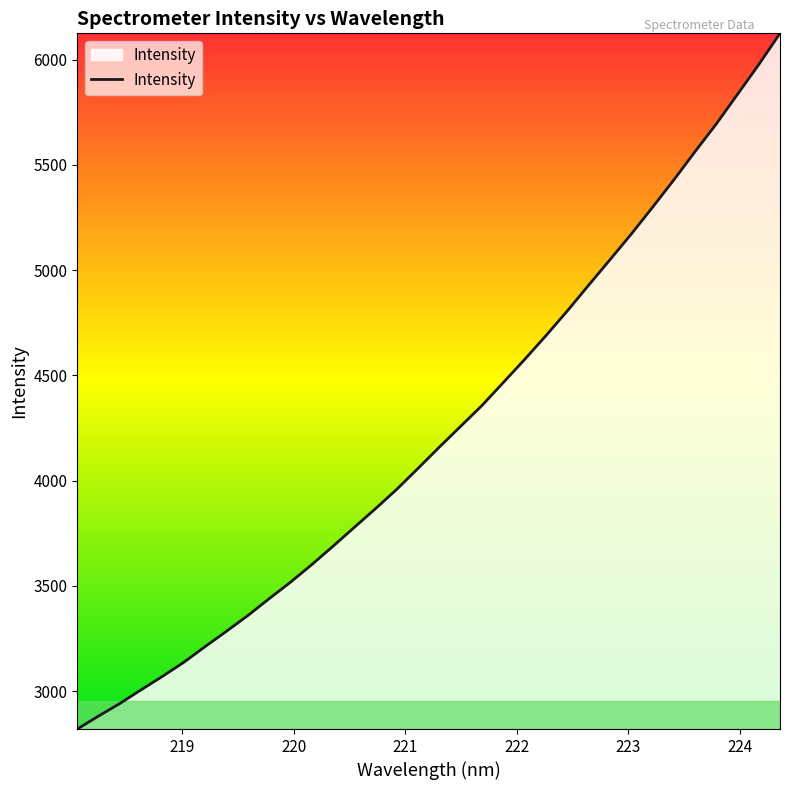

Reading right to left, extract all data points from this chart.

6125.5	5976.8	5835.4	5694.4	5562.8	5428.0	5298.1	5170.7	5048.9	4928.4	4806.2	4689.2	4576.2	4466.8	4357.8	4259.0	4160.2	4059.3	3959.5	3867.4	3778.1	3688.4	3600.8	3517.2	3439.0	3358.9	3284.4	3211.6	3137.0	3070.2	3006.4	2941.3	2881.6	2819.8